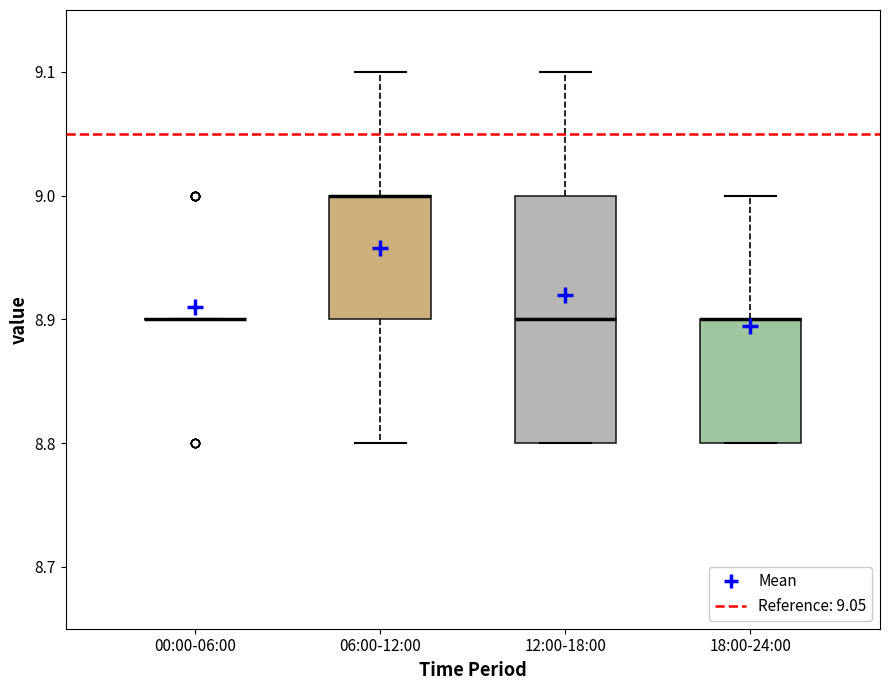

Which box is the tallest, from its lower edge to its upper edge?

12:00-18:00